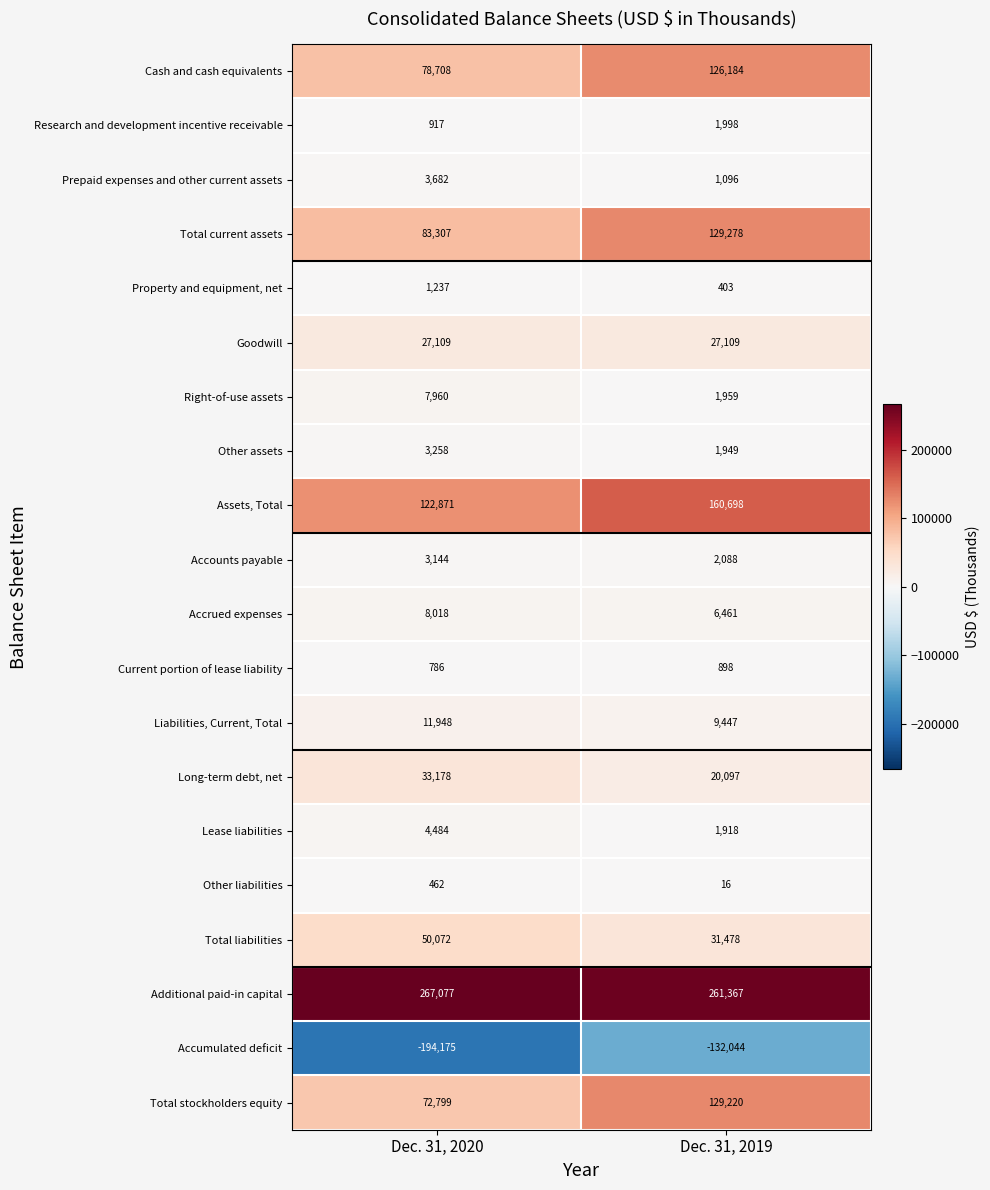

Which label corresponds to the smallest value in the chart?

Dec. 31, 2020